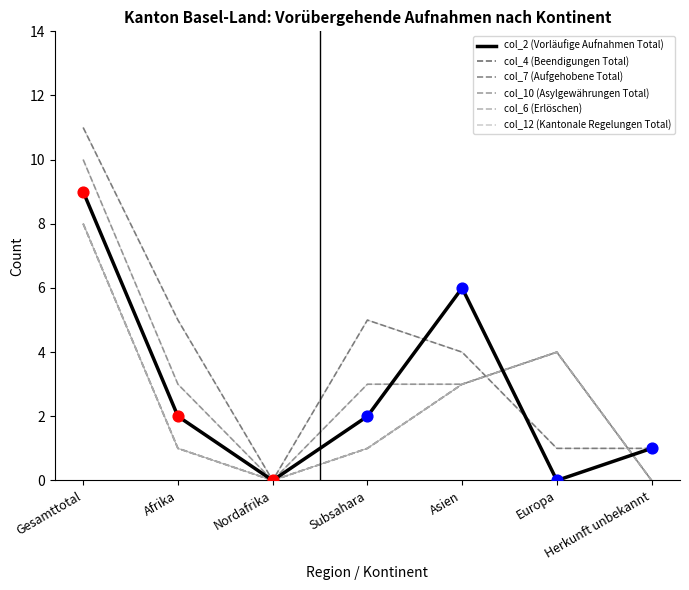

At how many categories does at least one series exceed 3?

5